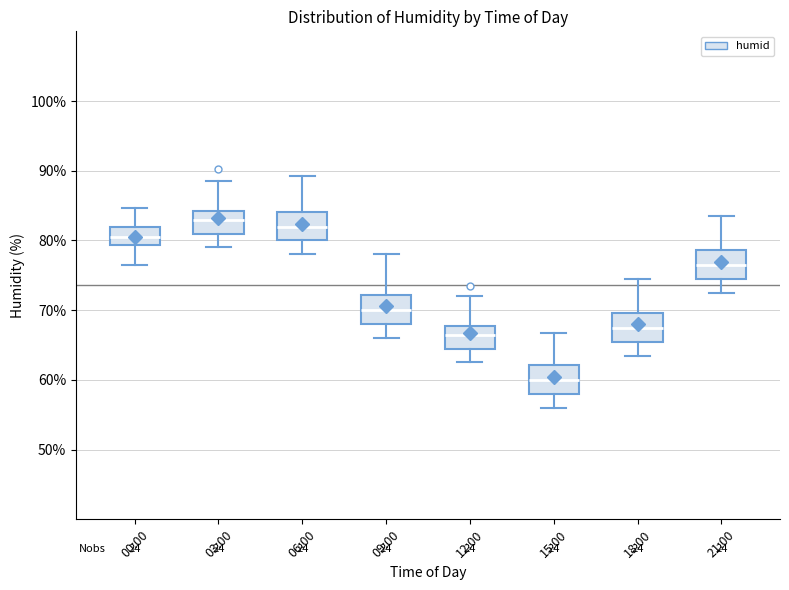

Where is the lower edge of the box for 12:00 on the y-axis? The values are not printed on the chart, so give them approximately, as read against the axis.

65